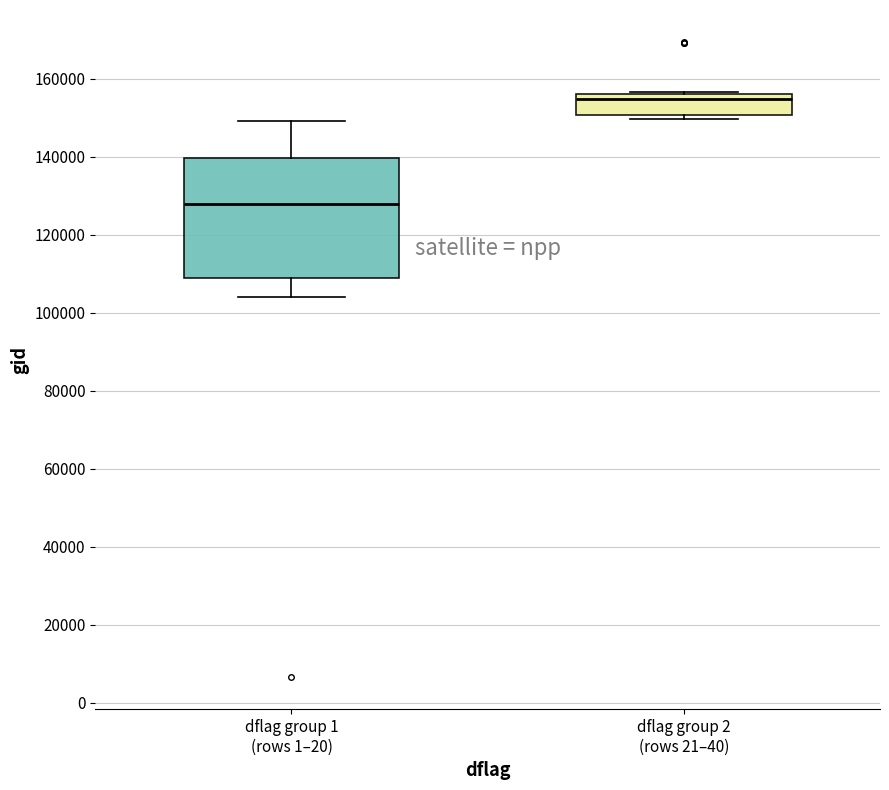

Reading left to right, read every box against the y-axis: the position of its median line, the range the box covers, and the ends of its whiskers. The values are not printed on the chart, so give them approximately, as read against the axis.

dflag group 1 (rows 1–20): median 128000, box 108000 to 140000, whiskers 104000 to 150000
dflag group 2 (rows 21–40): median 154000, box 150000 to 156000, whiskers 150000 (just below the box's lower edge) to 156000